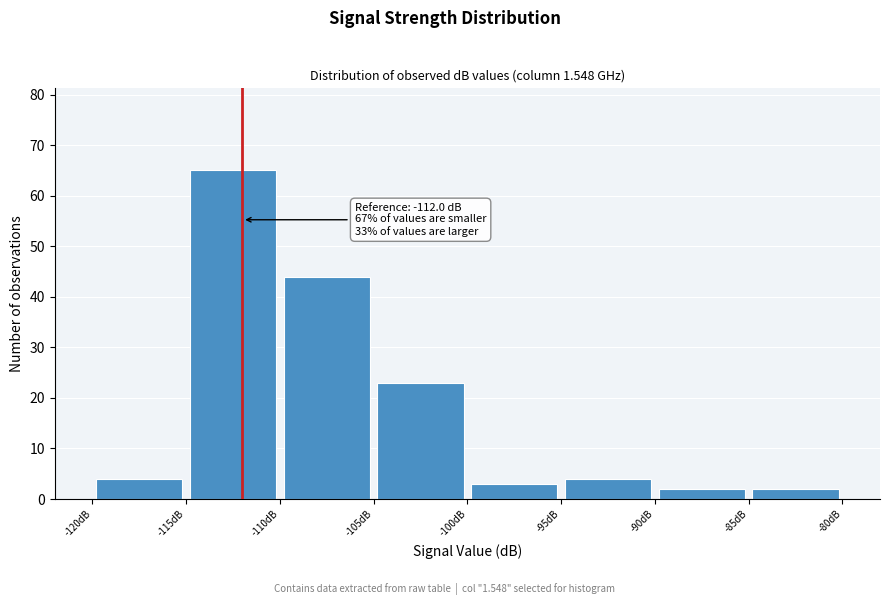

Over which range of the x-axis is the bar tallest?

-115 to -110